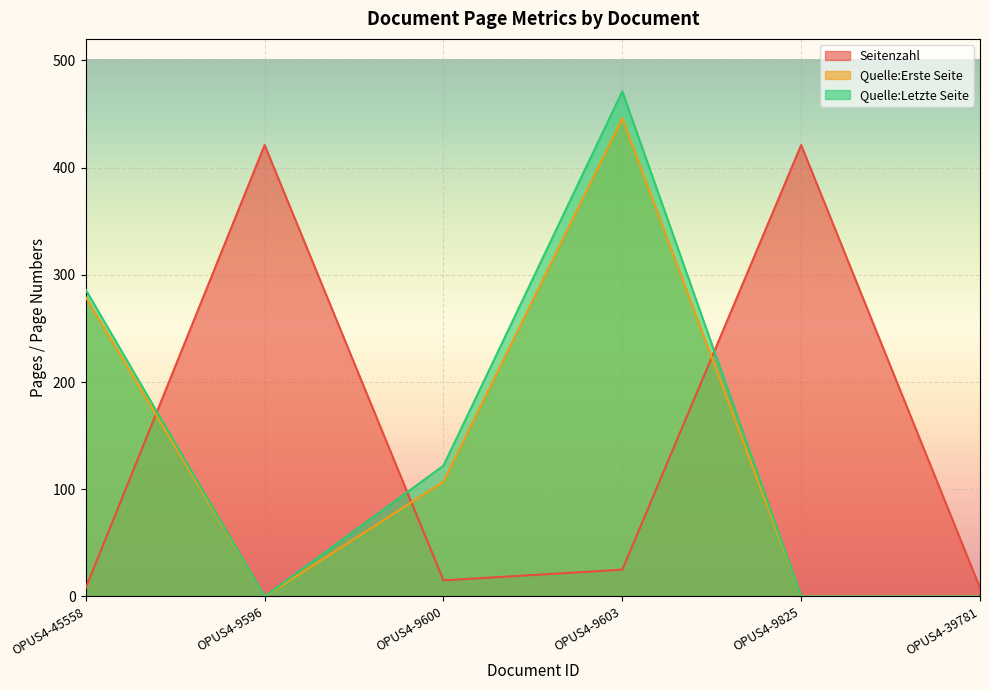

Reading right to left, extract all data points from this chart.

Seitenzahl: OPUS4-39781=8	OPUS4-9825=421	OPUS4-9603=25	OPUS4-9600=15	OPUS4-9596=421	OPUS4-45558=8
Quelle:Erste Seite: OPUS4-39781=0	OPUS4-9825=0	OPUS4-9603=446	OPUS4-9600=107	OPUS4-9596=0	OPUS4-45558=279
Quelle:Letzte Seite: OPUS4-39781=0	OPUS4-9825=0	OPUS4-9603=471	OPUS4-9600=122	OPUS4-9596=0	OPUS4-45558=286